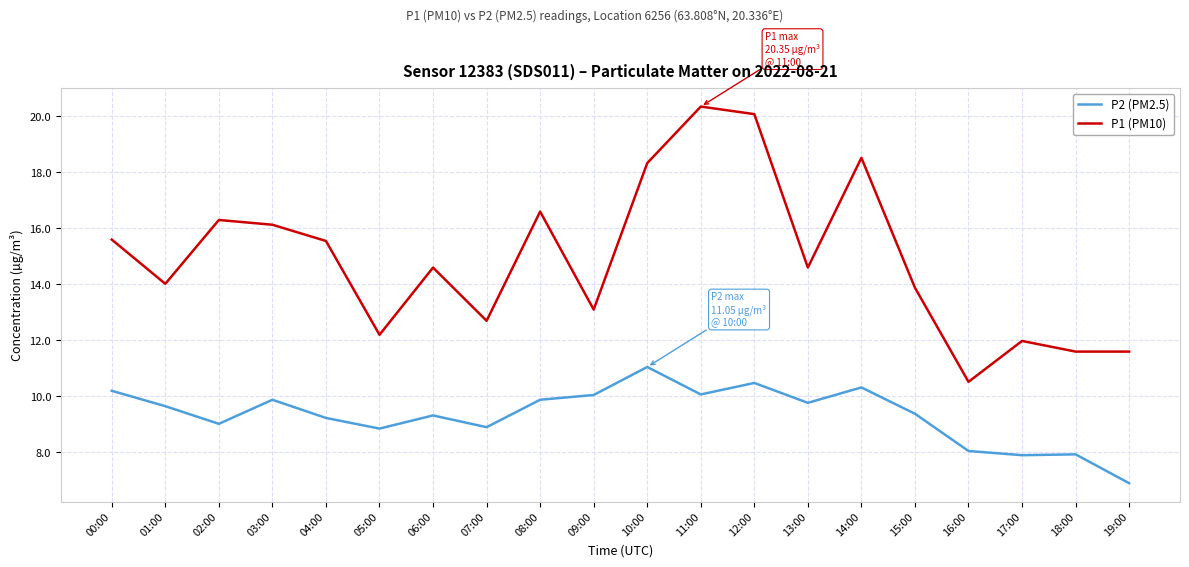

True or false: P1 (PM10) and P2 (PM2.5) intersect in this chart.

False